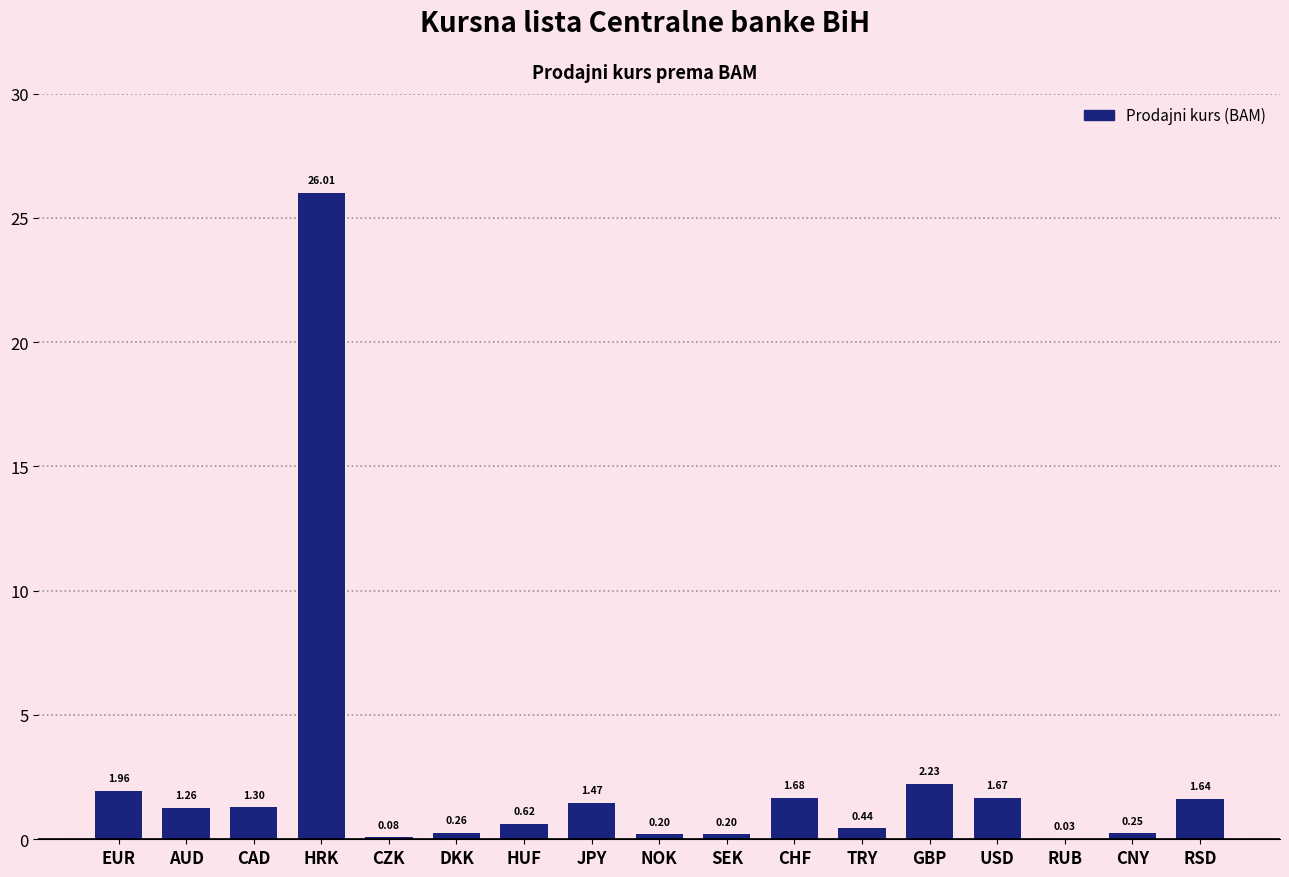

At which label is the value closest to 13?

GBP